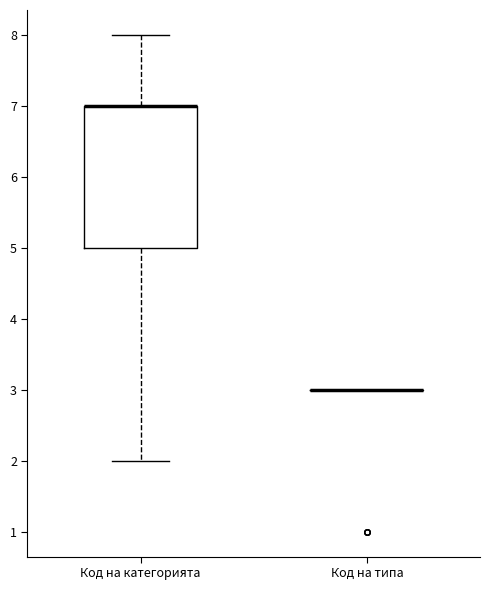

Which box is the tallest, from its lower edge to its upper edge?

Код на категорията